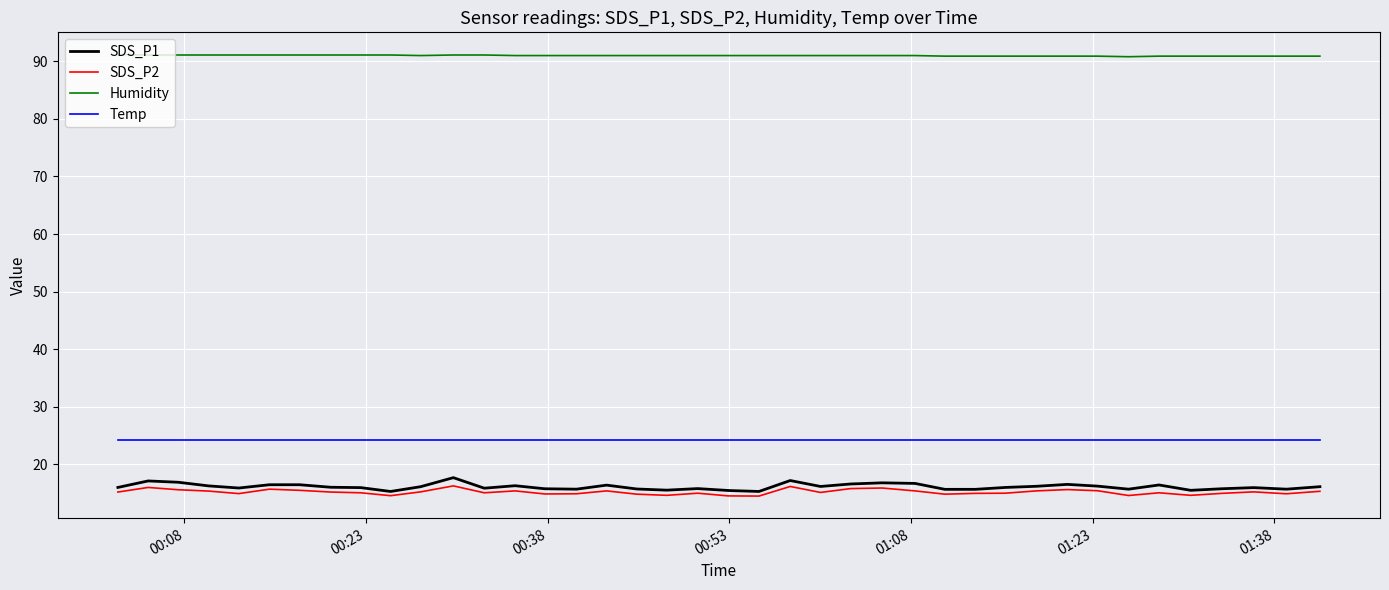

Which series has the widest spread of values?

SDS_P1